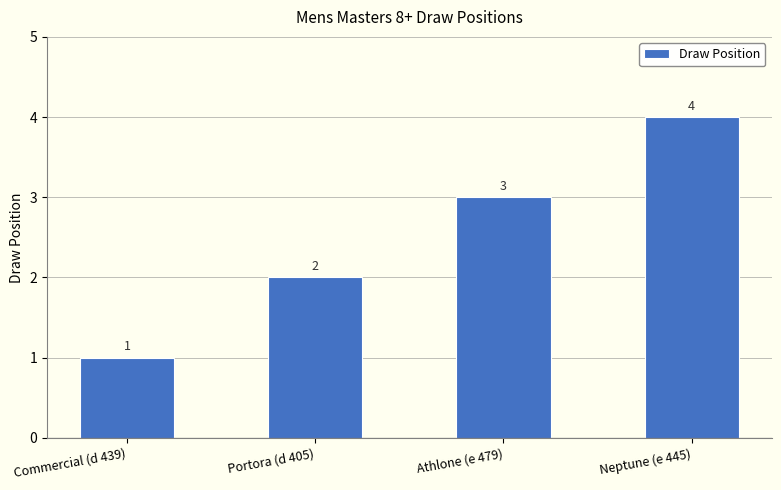

What value does the data have at Commercial (d 439)?

1